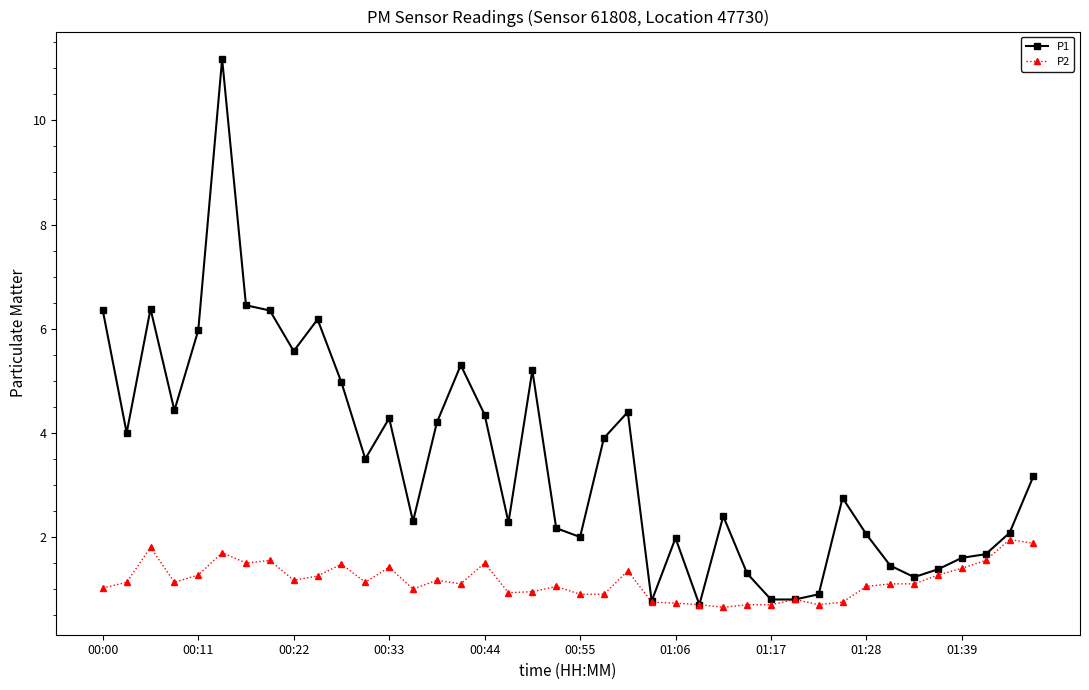

Does the chart have visible grid lines?

No